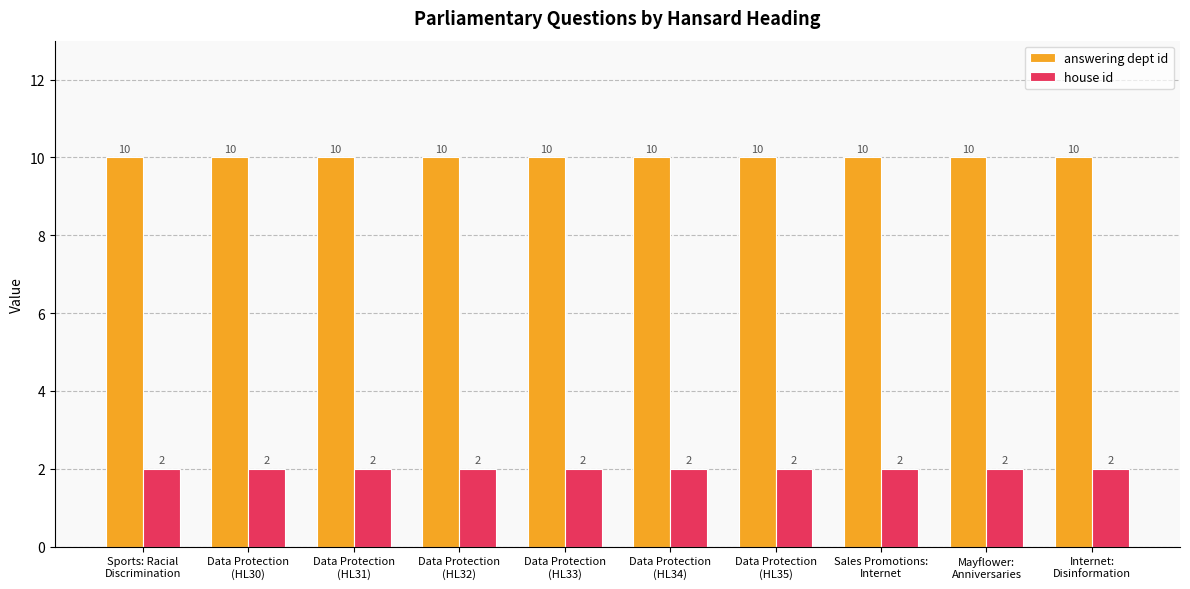

At how many categories does at least one series exceed 9?

10